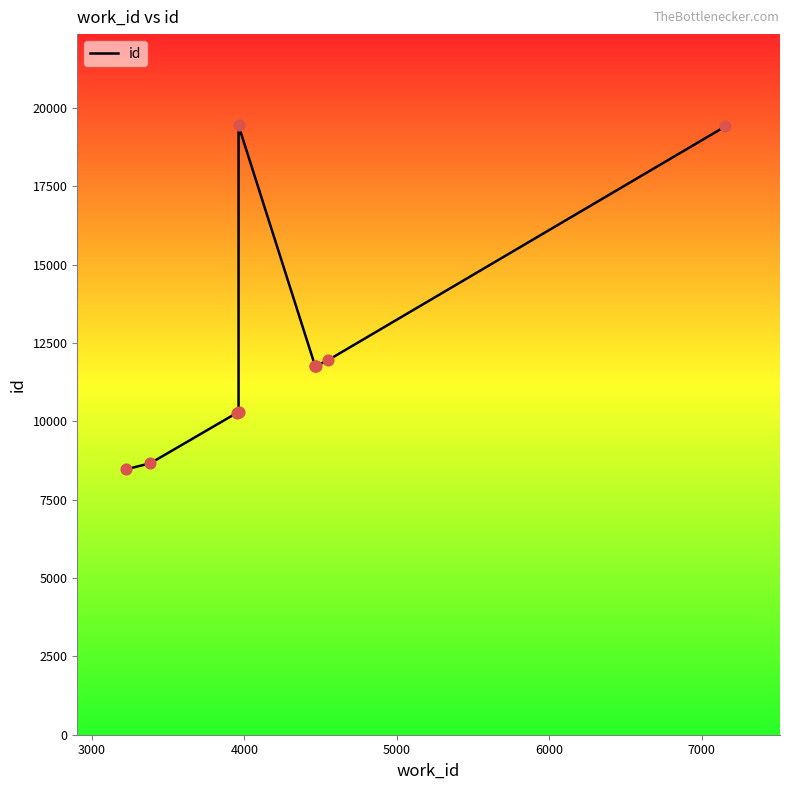

Which has a higher value, 7000 or 5000?

7000